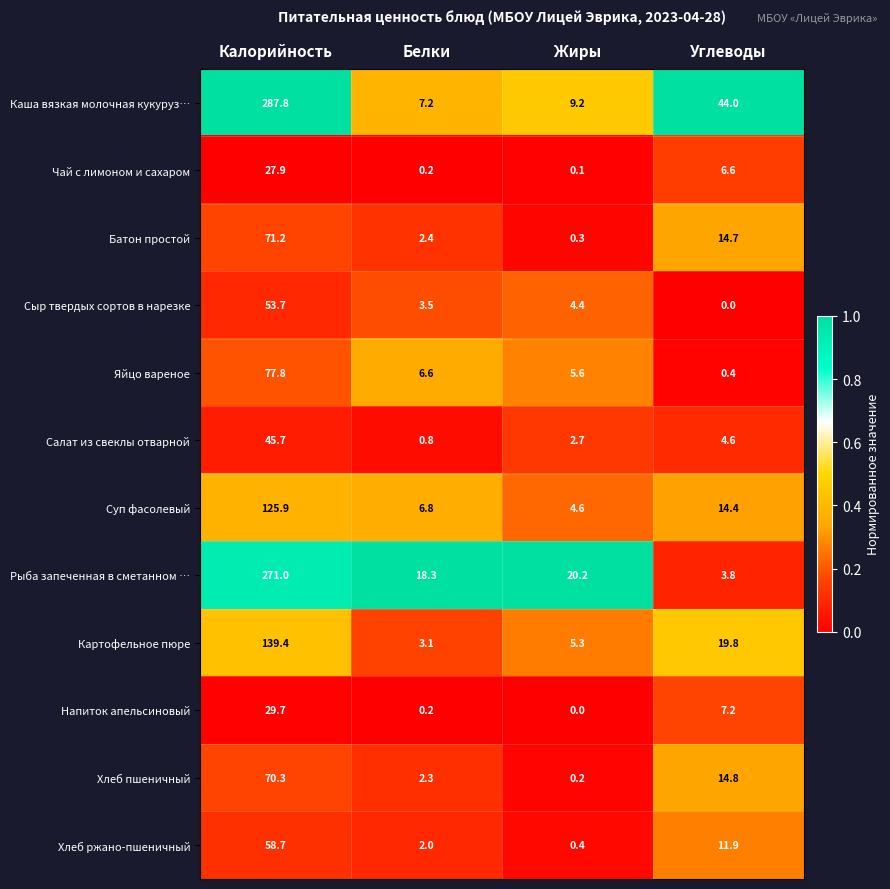

Is the value of Салат из свеклы отварной at Жиры greater than the value of Картофельное пюре at Жиры?

No